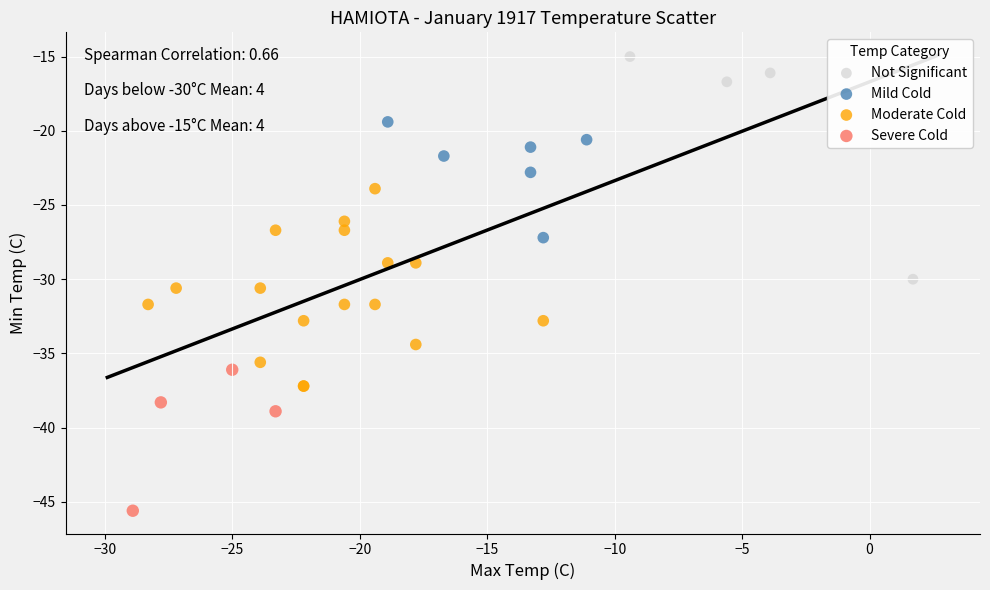

Which series reaches the minimum Y coordinate?

Severe Cold